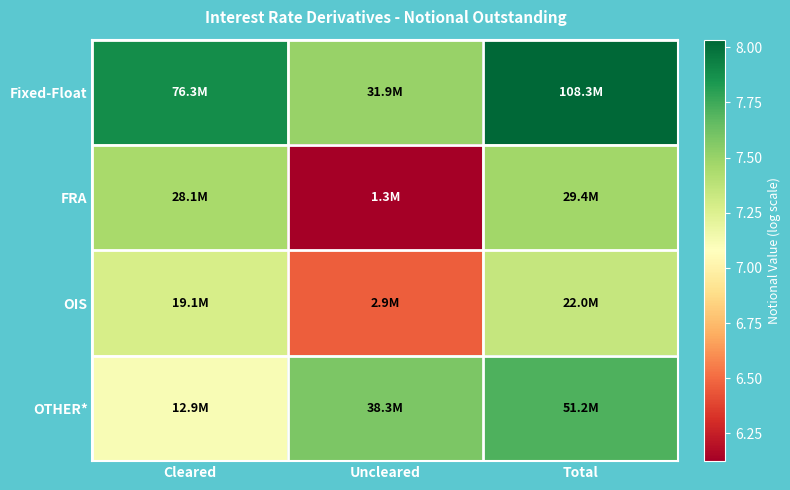

Reading left to right, extract all data points from this chart.

Fixed-Float: Cleared=7.9	Uncleared=7.5	Total=8.0
FRA: Cleared=7.4	Uncleared=6.1	Total=7.5
OIS: Cleared=7.3	Uncleared=6.5	Total=7.3
OTHER*: Cleared=7.1	Uncleared=7.6	Total=7.7